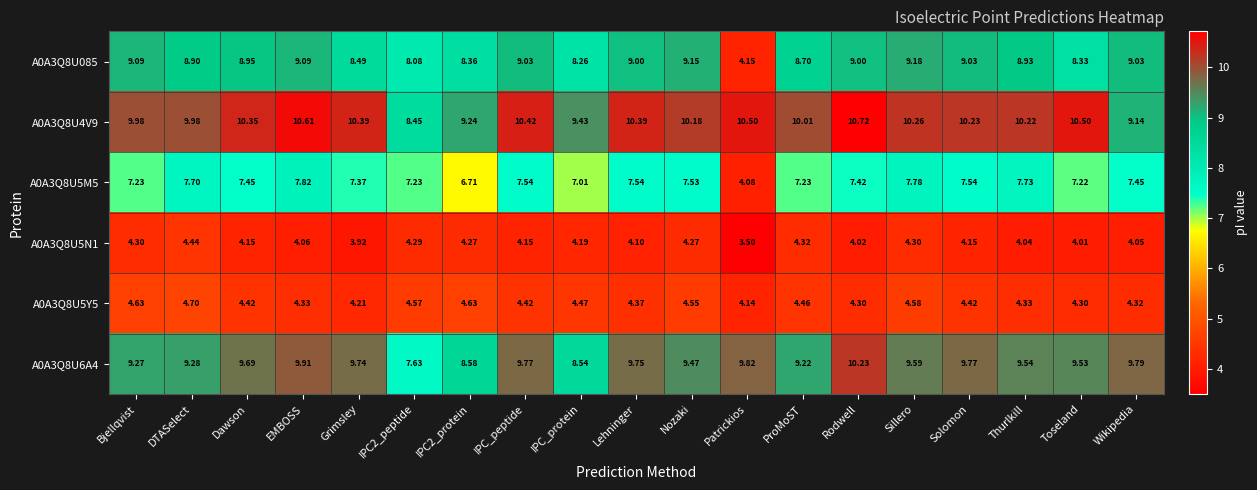

Which series has the largest total across all categories?

A0A3Q8U4V9